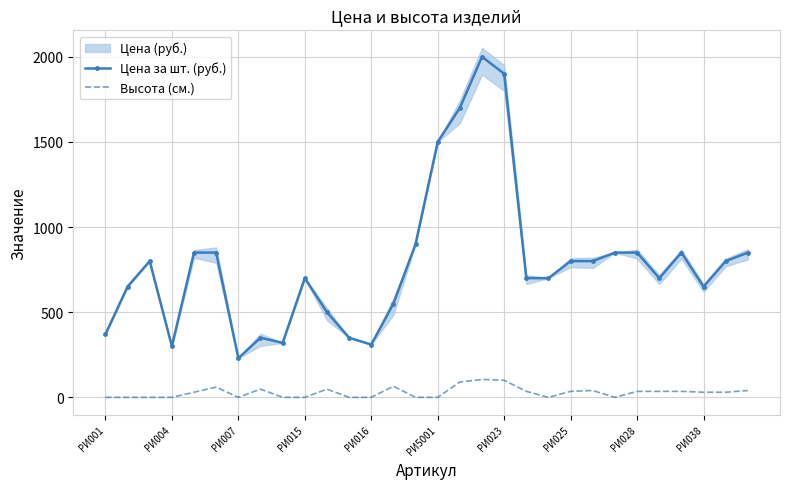

What is the maximum value shown in the chart?

2000